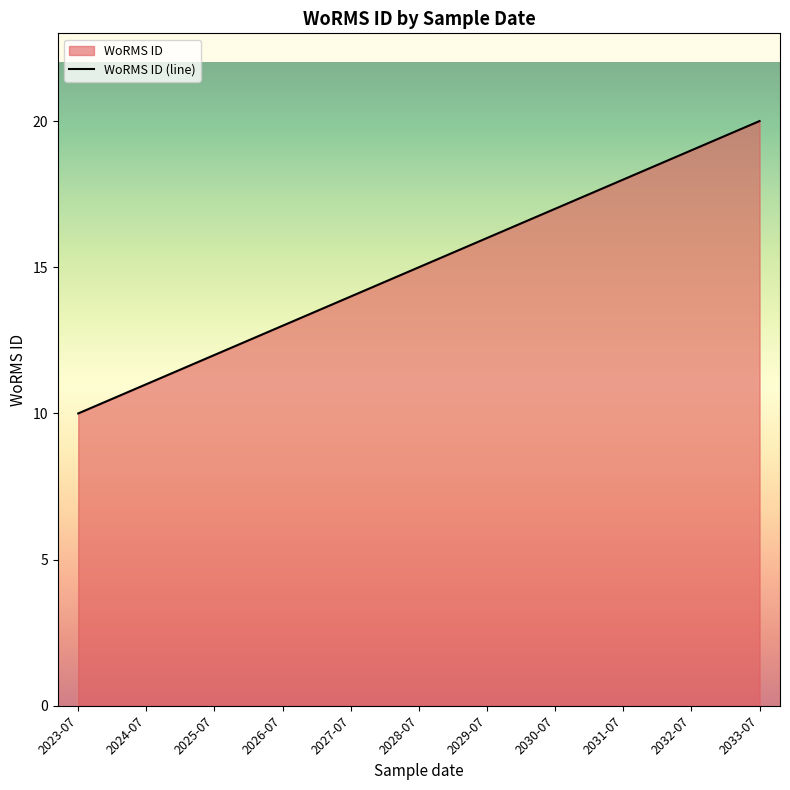

How many values are between 12 and 18?

7